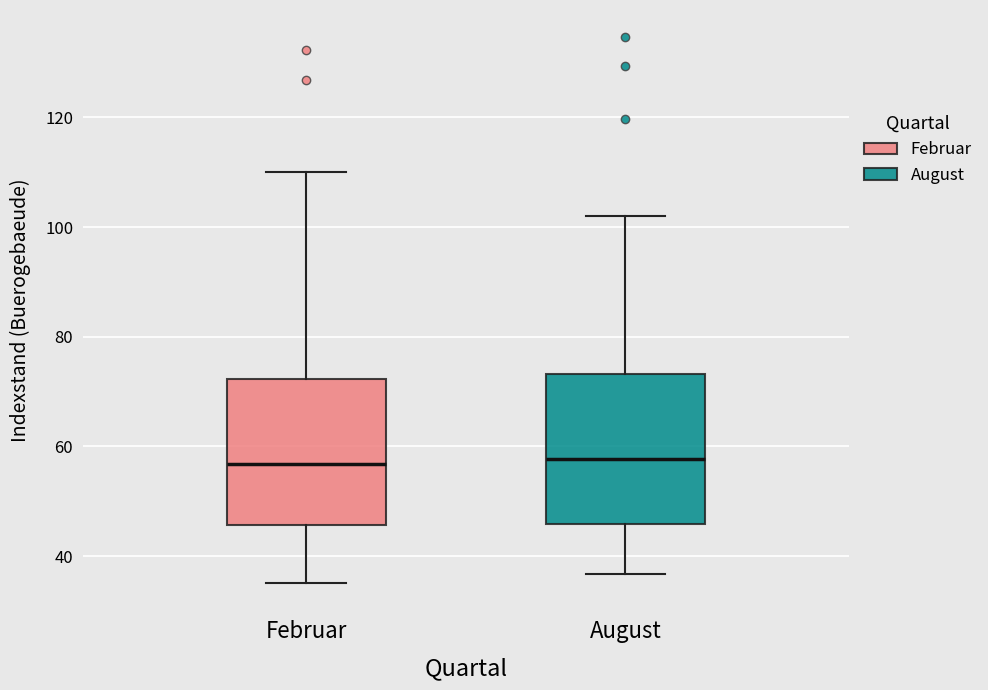

Reading left to right, read every box against the y-axis: the position of its median line, the range the box covers, and the ends of its whiskers. The values are not printed on the chart, so give them approximately, as read against the axis.

Februar: median 56, box 46 to 72, whiskers 36 to 110
August: median 58, box 46 to 74, whiskers 36 to 102